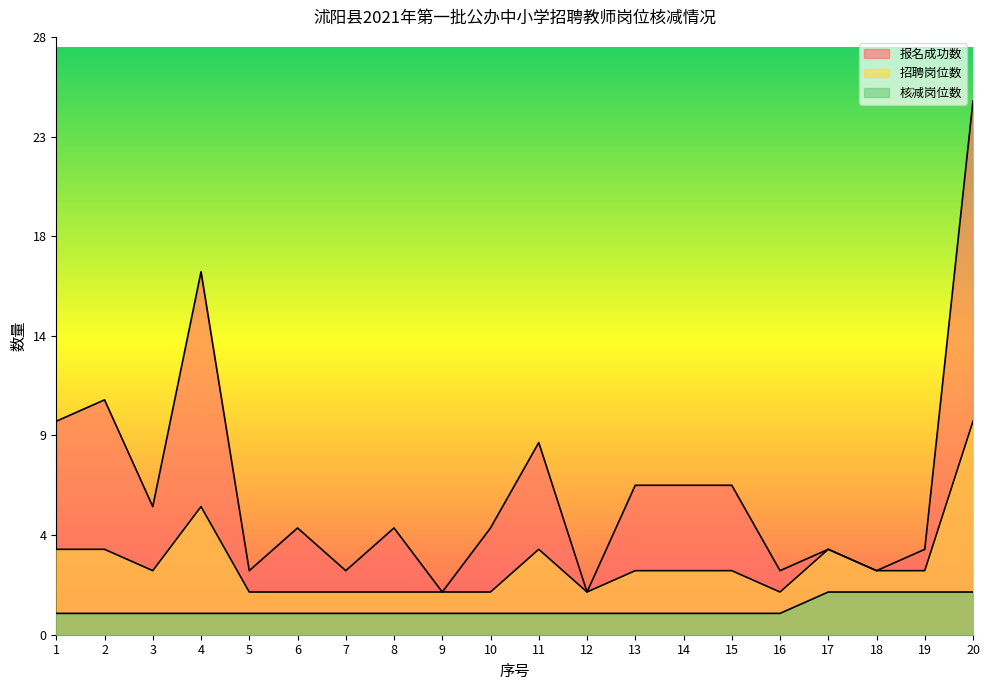

List the series in order of their peak value, lowest first.

核减岗位数, 招聘岗位数, 报名成功数